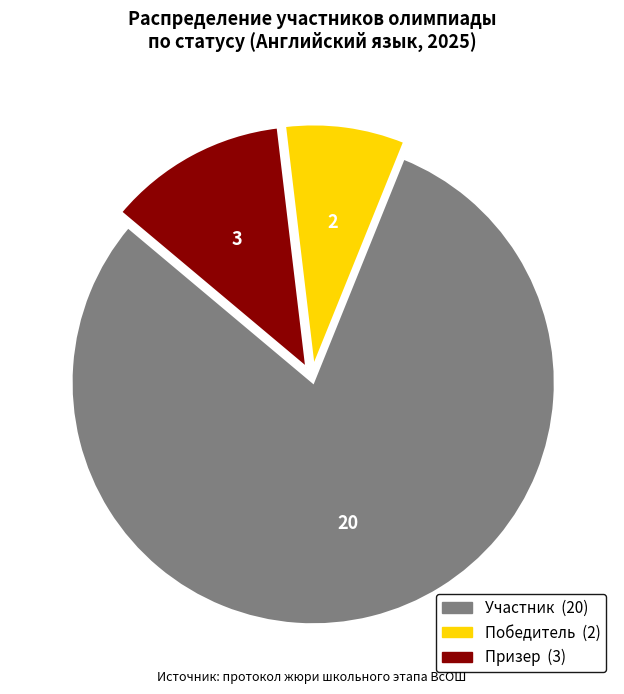

Is there any slice that represents more than half of the pie?

Yes